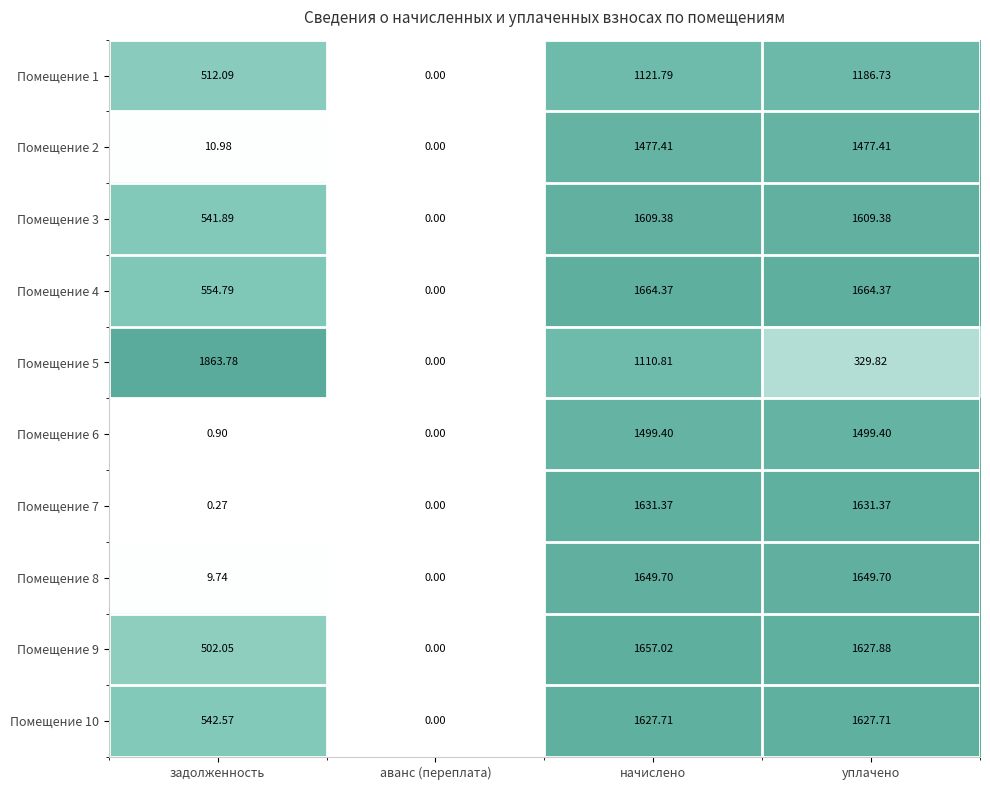

Is the value of Помещение 4 at уплачено greater than the value of Помещение 3 at задолженность?

Yes